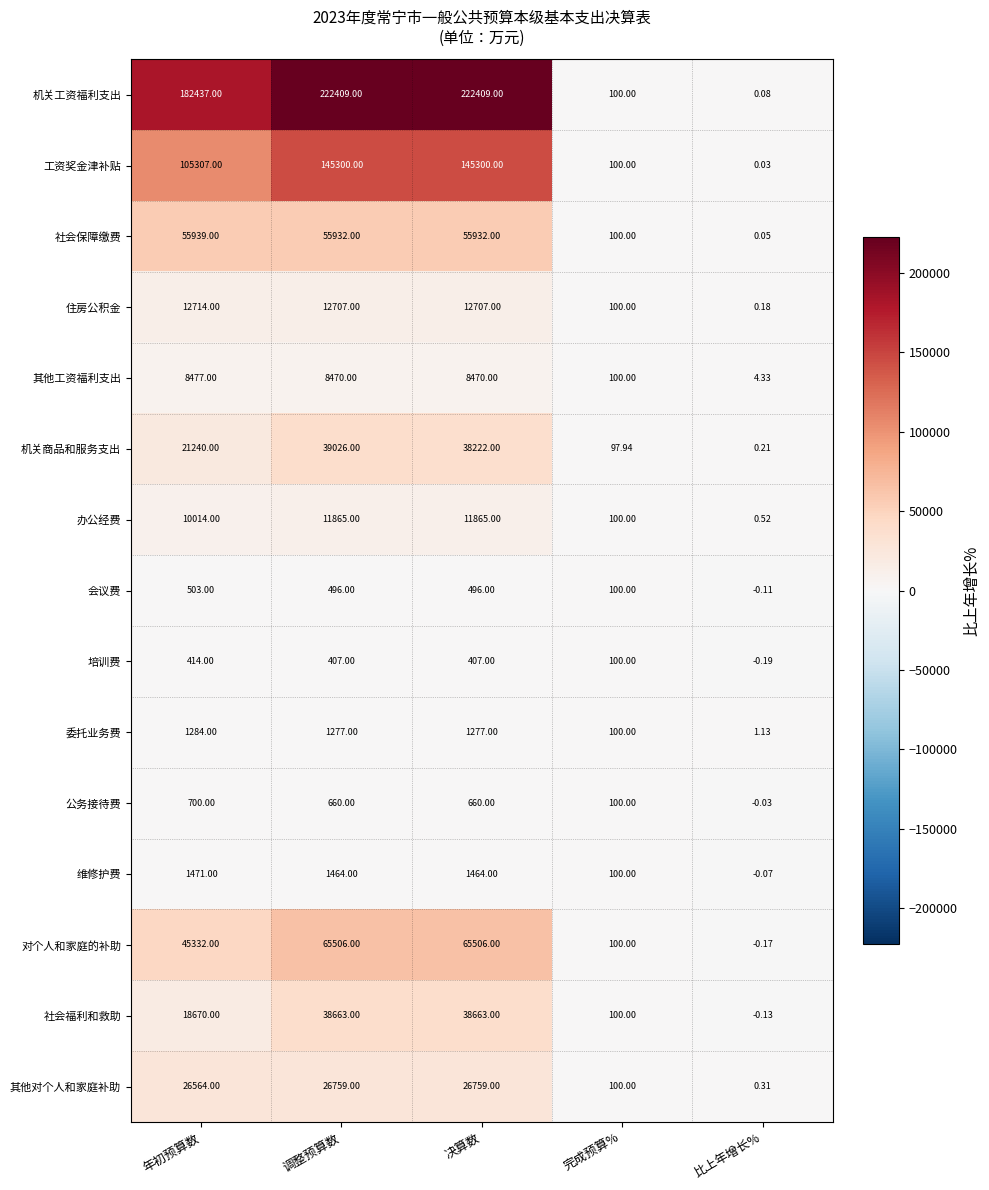

Which label corresponds to the smallest value in the chart?

比上年增长%